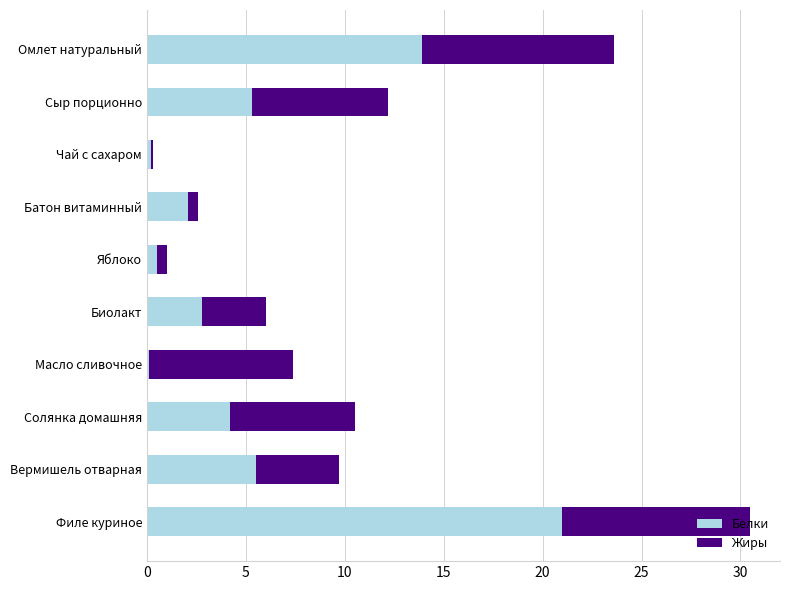

What is the average value of the Белки series?

5.6